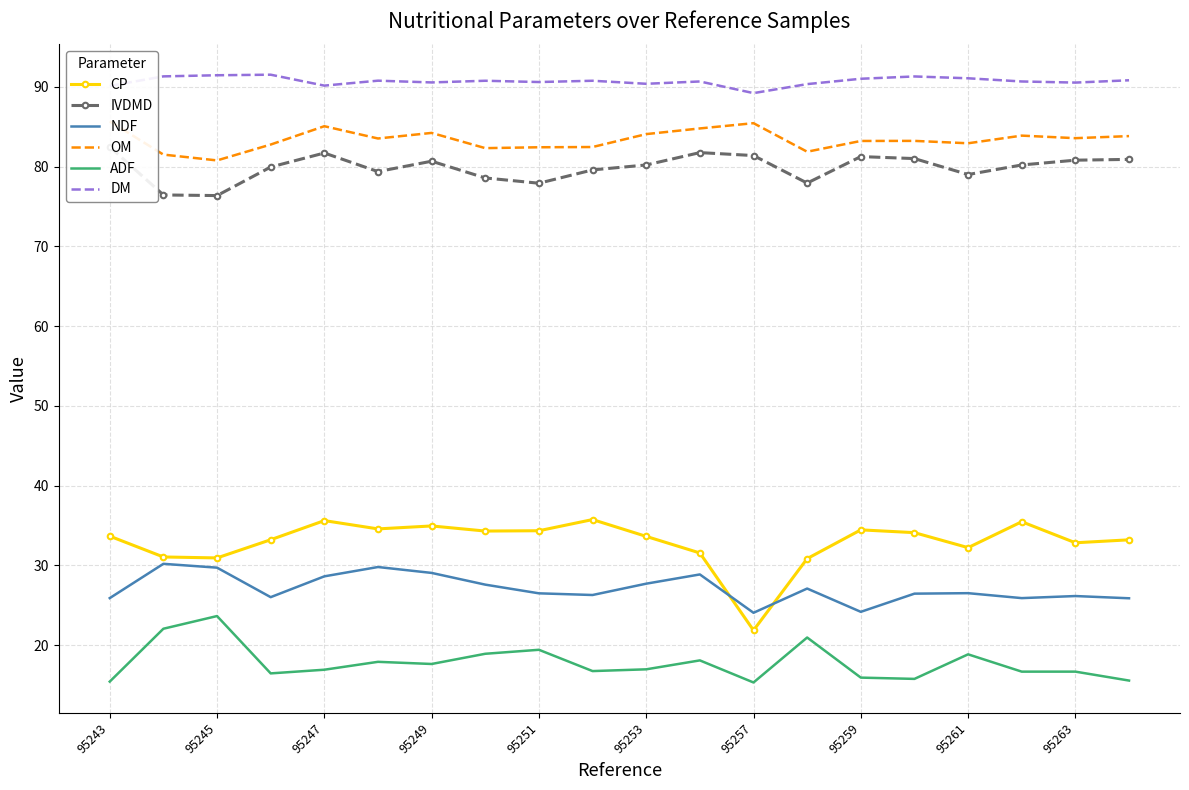

What is the difference between the maximum and minimum values in the DM series?

2.3